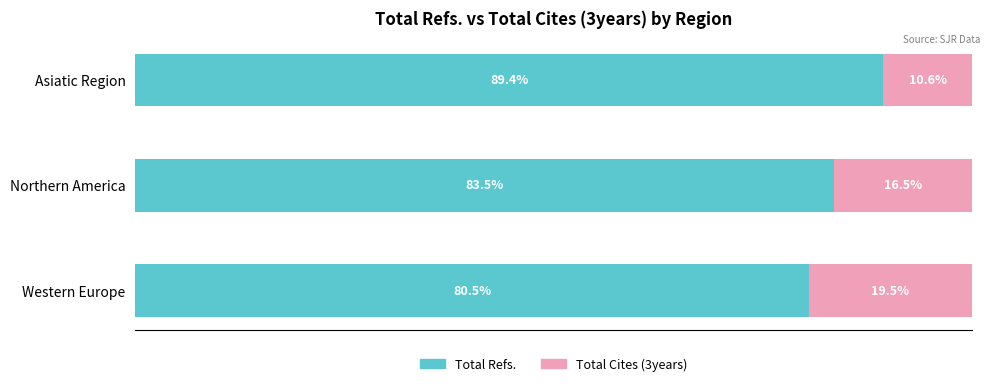

Which category has the lowest value in the Total Refs. series?

Western Europe